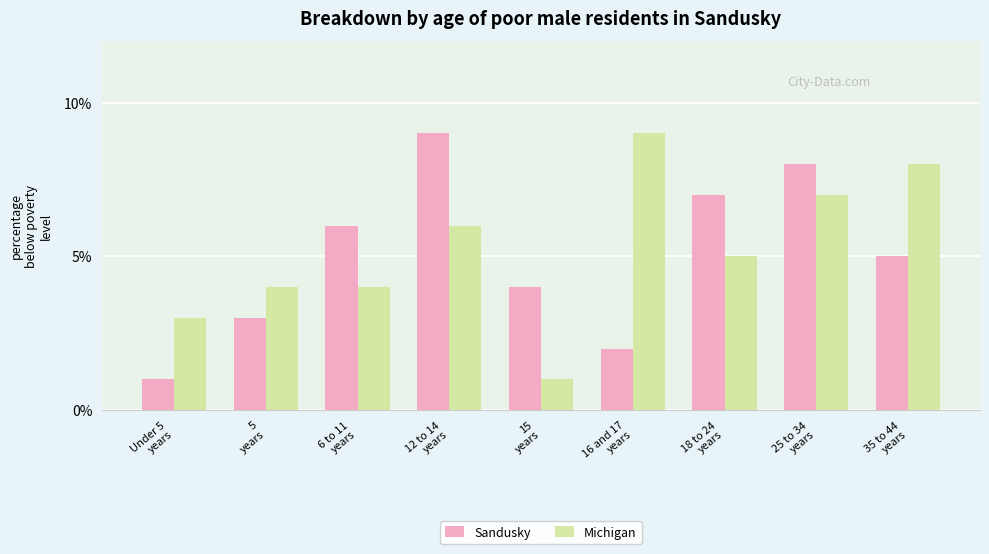

Is the value of Michigan at 18 to 24
years greater than the value of Sandusky at 5
years?

Yes